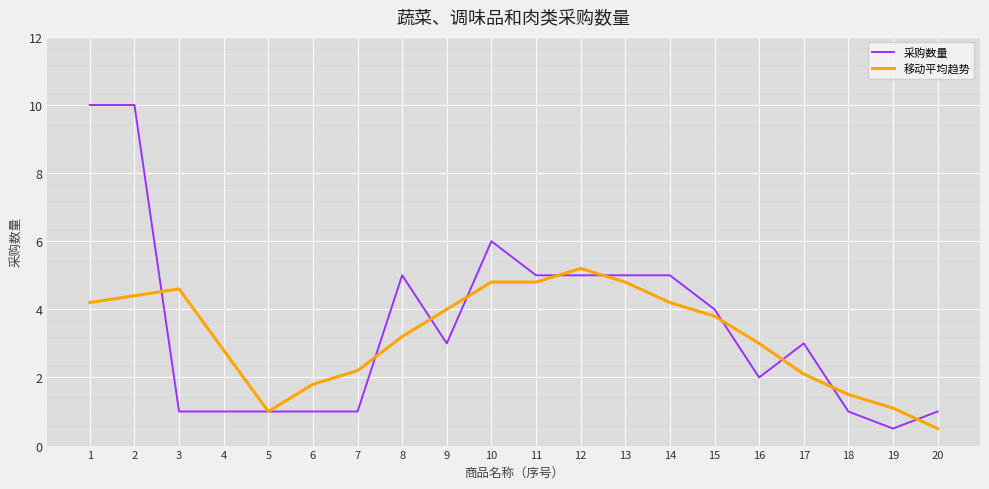

What is the lowest value of the 移动平均趋势 series?

0.5